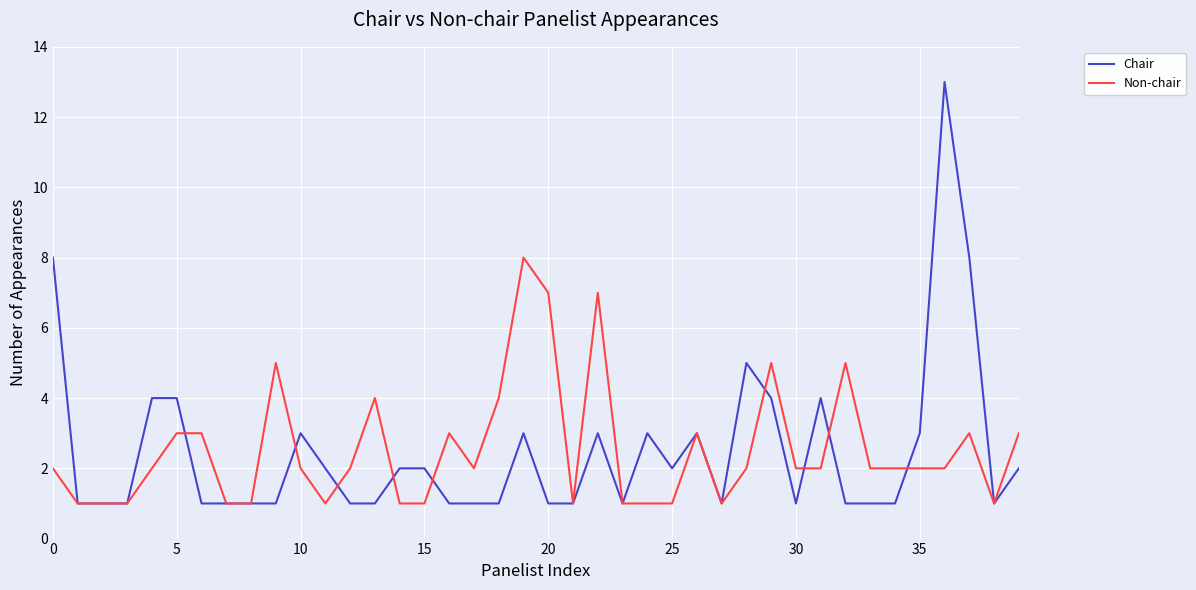

What is the average value of the Non-chair series?

3